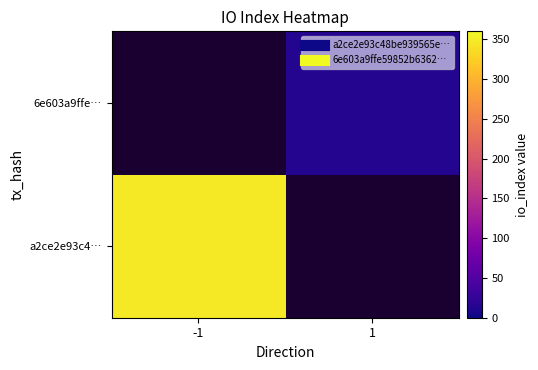

At which label does a2ce2e93c4… reach its minimum?

-1